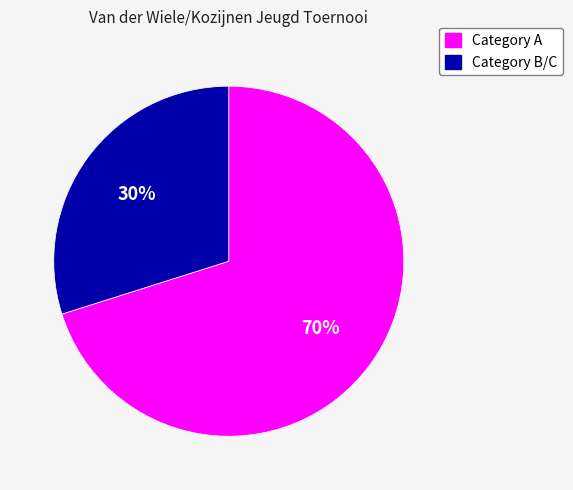

Which slice is the largest?

Category A